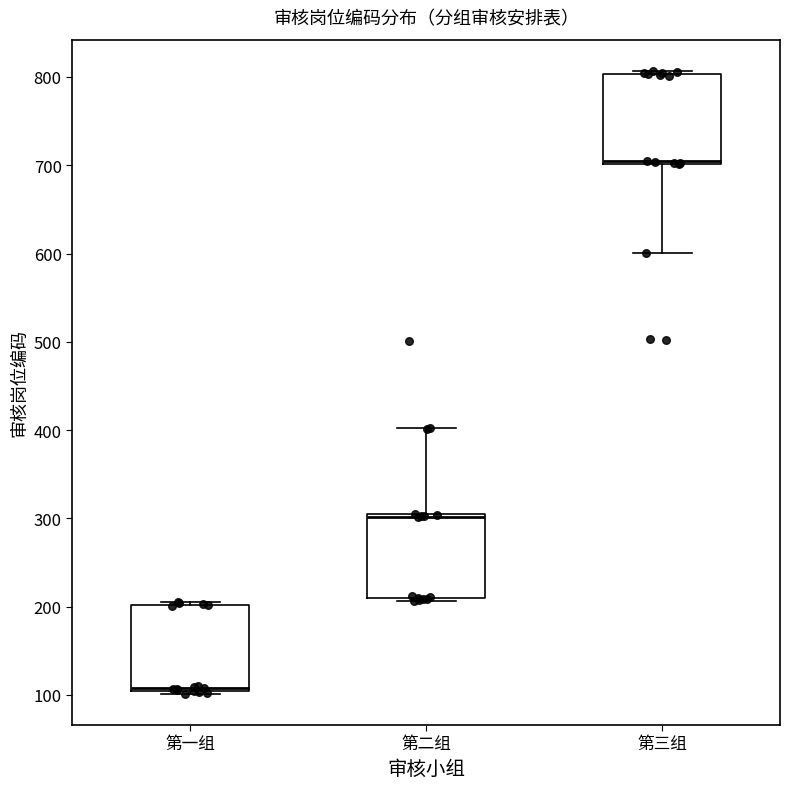

Which box's median line is the highest?

第三组